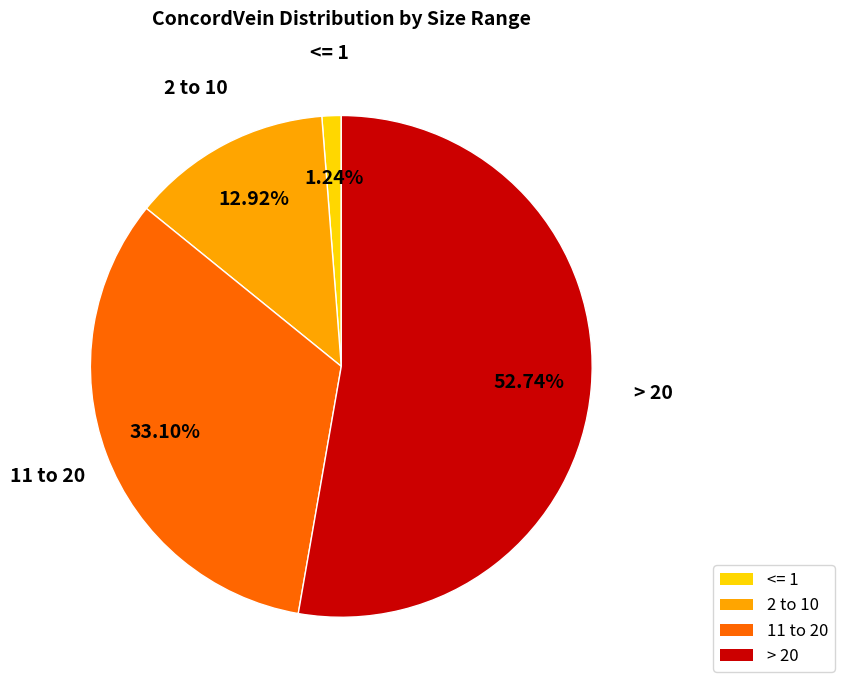

What is the ratio of the value at 11 to 20 to the value at > 20?

0.6